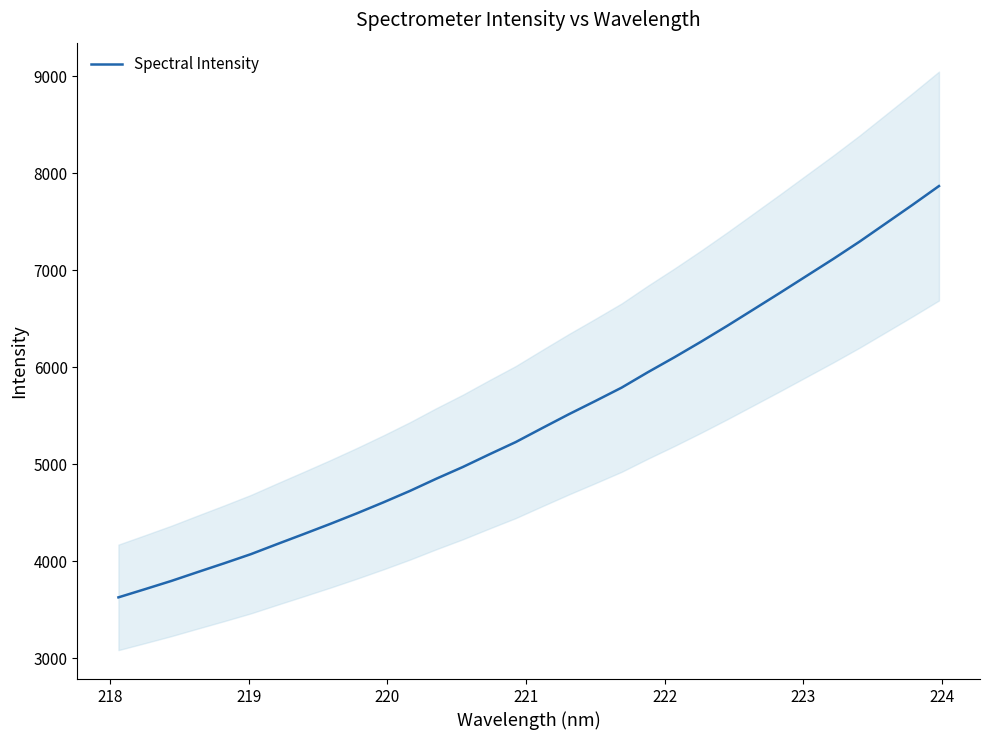

What position from the left is 224?

8